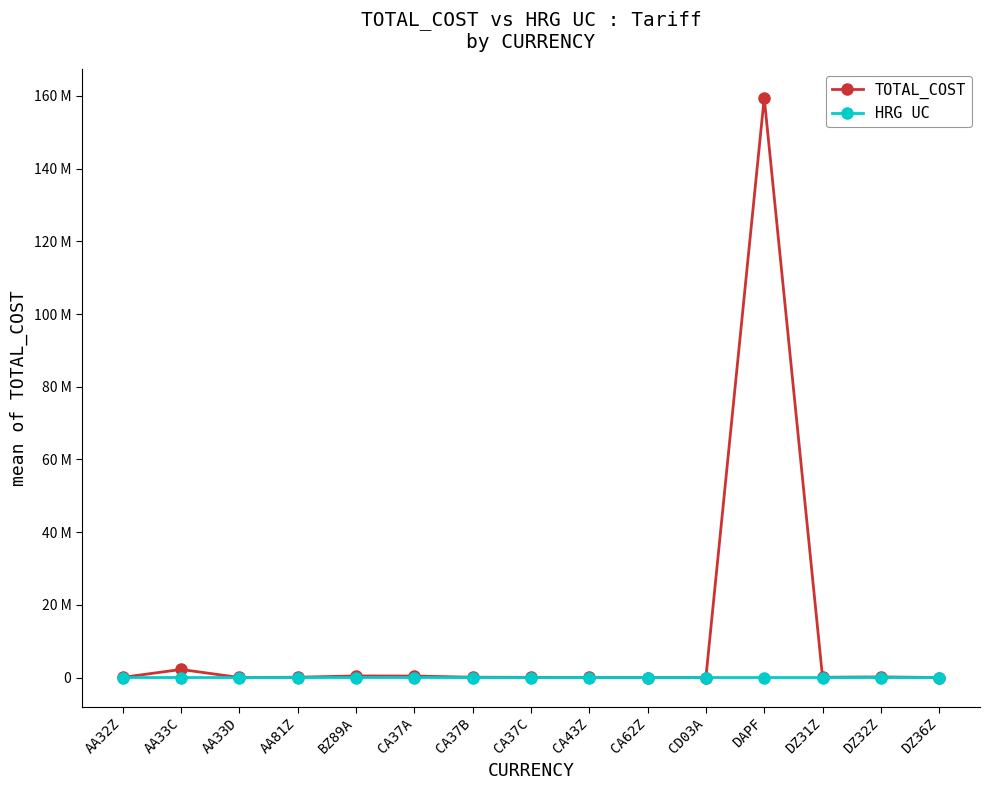

Which series has the largest range (max minus min)?

TOTAL_COST